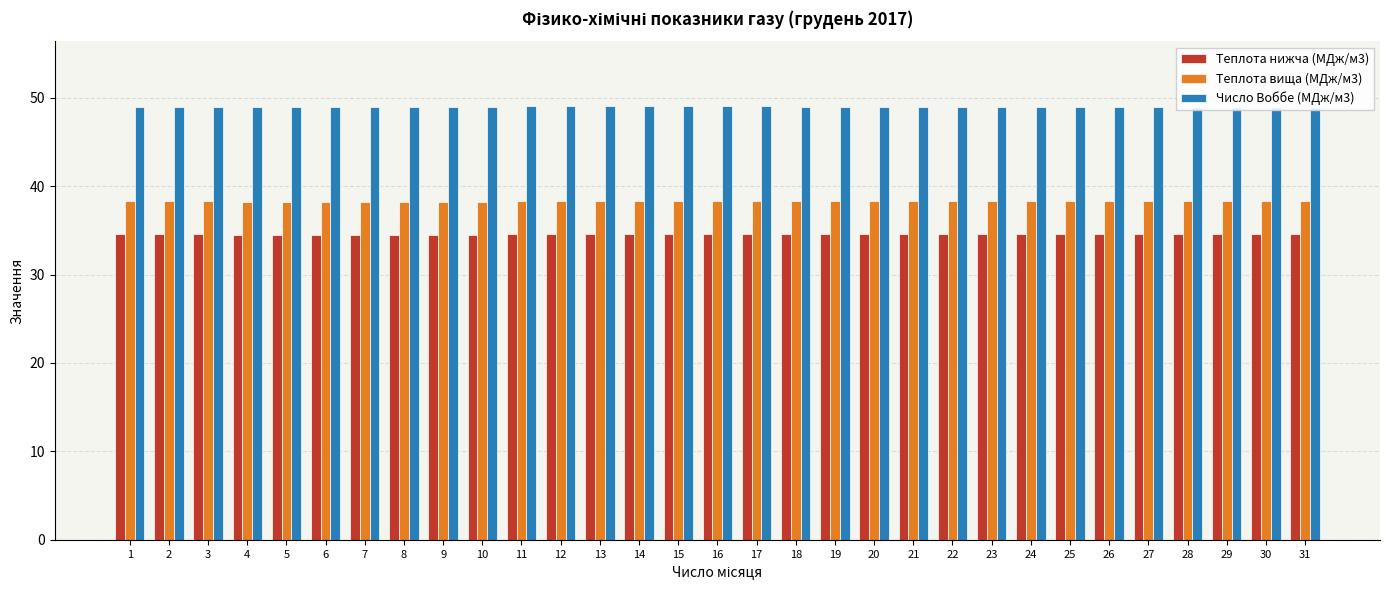

List the labels in order of Число Воббе (МДж/м3) value, smallest first.

1, 2, 3, 26, 27, 28, 29, 30, 31, 4, 5, 6, 7, 8, 9, 10, 18, 19, 20, 21, 22, 23, 24, 25, 11, 12, 13, 14, 15, 16, 17